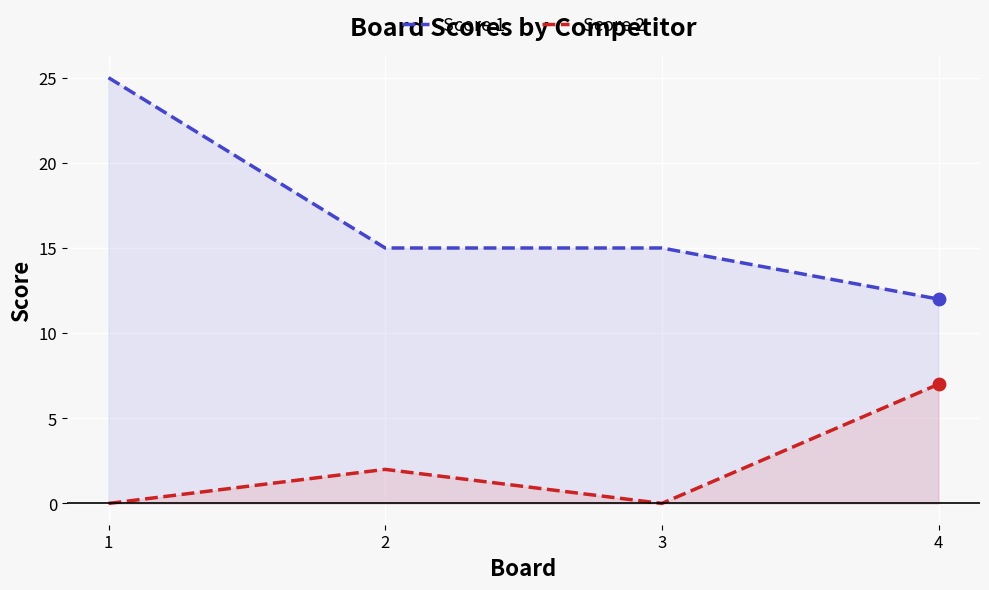

Which series contains the lowest Y value?

Score 2